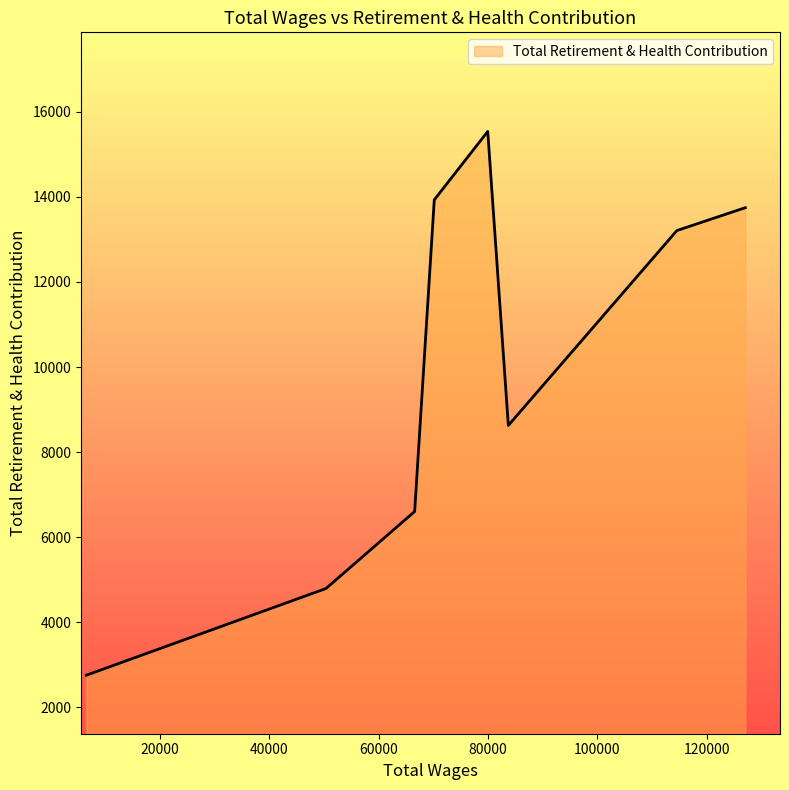

How many interior local valleys (lower than both neighbors) does the data have?

1